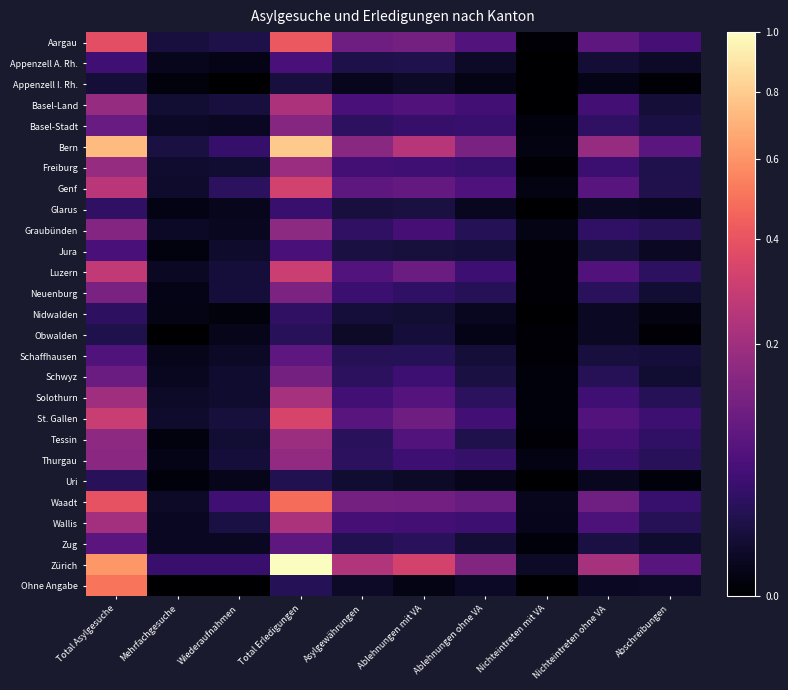

Reading left to right, list all the values displayed in this chart.

Aargau: Total Asylgesuche=0.4	Mehrfachgesuche=0.0	Wiederaufnahmen=0.0	Total Erledigungen=0.4	Asylgewährungen=0.1	Ablehnungen mit VA=0.1	Ablehnungen ohne VA=0.1	Nichteintreten mit VA=0.0	Nichteintreten ohne VA=0.1	Abschreibungen=0.1
Appenzell A. Rh.: Total Asylgesuche=0.0	Mehrfachgesuche=0.0	Wiederaufnahmen=0.0	Total Erledigungen=0.1	Asylgewährungen=0.0	Ablehnungen mit VA=0.0	Ablehnungen ohne VA=0.0	Nichteintreten mit VA=0.0	Nichteintreten ohne VA=0.0	Abschreibungen=0.0
Appenzell I. Rh.: Total Asylgesuche=0.0	Mehrfachgesuche=0.0	Wiederaufnahmen=0.0	Total Erledigungen=0.0	Asylgewährungen=0.0	Ablehnungen mit VA=0.0	Ablehnungen ohne VA=0.0	Nichteintreten mit VA=0.0	Nichteintreten ohne VA=0.0	Abschreibungen=0.0
Basel-Land: Total Asylgesuche=0.2	Mehrfachgesuche=0.0	Wiederaufnahmen=0.0	Total Erledigungen=0.2	Asylgewährungen=0.1	Ablehnungen mit VA=0.1	Ablehnungen ohne VA=0.0	Nichteintreten mit VA=0.0	Nichteintreten ohne VA=0.0	Abschreibungen=0.0
Basel-Stadt: Total Asylgesuche=0.1	Mehrfachgesuche=0.0	Wiederaufnahmen=0.0	Total Erledigungen=0.1	Asylgewährungen=0.0	Ablehnungen mit VA=0.0	Ablehnungen ohne VA=0.0	Nichteintreten mit VA=0.0	Nichteintreten ohne VA=0.0	Abschreibungen=0.0
Bern: Total Asylgesuche=0.7	Mehrfachgesuche=0.0	Wiederaufnahmen=0.0	Total Erledigungen=0.8	Asylgewährungen=0.2	Ablehnungen mit VA=0.3	Ablehnungen ohne VA=0.1	Nichteintreten mit VA=0.0	Nichteintreten ohne VA=0.2	Abschreibungen=0.1
Freiburg: Total Asylgesuche=0.2	Mehrfachgesuche=0.0	Wiederaufnahmen=0.0	Total Erledigungen=0.2	Asylgewährungen=0.0	Ablehnungen mit VA=0.0	Ablehnungen ohne VA=0.0	Nichteintreten mit VA=0.0	Nichteintreten ohne VA=0.0	Abschreibungen=0.0
Genf: Total Asylgesuche=0.3	Mehrfachgesuche=0.0	Wiederaufnahmen=0.0	Total Erledigungen=0.3	Asylgewährungen=0.1	Ablehnungen mit VA=0.1	Ablehnungen ohne VA=0.1	Nichteintreten mit VA=0.0	Nichteintreten ohne VA=0.1	Abschreibungen=0.0
Glarus: Total Asylgesuche=0.0	Mehrfachgesuche=0.0	Wiederaufnahmen=0.0	Total Erledigungen=0.0	Asylgewährungen=0.0	Ablehnungen mit VA=0.0	Ablehnungen ohne VA=0.0	Nichteintreten mit VA=0.0	Nichteintreten ohne VA=0.0	Abschreibungen=0.0
Graubünden: Total Asylgesuche=0.1	Mehrfachgesuche=0.0	Wiederaufnahmen=0.0	Total Erledigungen=0.2	Asylgewährungen=0.0	Ablehnungen mit VA=0.1	Ablehnungen ohne VA=0.0	Nichteintreten mit VA=0.0	Nichteintreten ohne VA=0.0	Abschreibungen=0.0
Jura: Total Asylgesuche=0.1	Mehrfachgesuche=0.0	Wiederaufnahmen=0.0	Total Erledigungen=0.1	Asylgewährungen=0.0	Ablehnungen mit VA=0.0	Ablehnungen ohne VA=0.0	Nichteintreten mit VA=0.0	Nichteintreten ohne VA=0.0	Abschreibungen=0.0
Luzern: Total Asylgesuche=0.3	Mehrfachgesuche=0.0	Wiederaufnahmen=0.0	Total Erledigungen=0.3	Asylgewährungen=0.1	Ablehnungen mit VA=0.1	Ablehnungen ohne VA=0.0	Nichteintreten mit VA=0.0	Nichteintreten ohne VA=0.1	Abschreibungen=0.0
Neuenburg: Total Asylgesuche=0.1	Mehrfachgesuche=0.0	Wiederaufnahmen=0.0	Total Erledigungen=0.1	Asylgewährungen=0.0	Ablehnungen mit VA=0.0	Ablehnungen ohne VA=0.0	Nichteintreten mit VA=0.0	Nichteintreten ohne VA=0.0	Abschreibungen=0.0
Nidwalden: Total Asylgesuche=0.0	Mehrfachgesuche=0.0	Wiederaufnahmen=0.0	Total Erledigungen=0.0	Asylgewährungen=0.0	Ablehnungen mit VA=0.0	Ablehnungen ohne VA=0.0	Nichteintreten mit VA=0.0	Nichteintreten ohne VA=0.0	Abschreibungen=0.0
Obwalden: Total Asylgesuche=0.0	Mehrfachgesuche=0.0	Wiederaufnahmen=0.0	Total Erledigungen=0.0	Asylgewährungen=0.0	Ablehnungen mit VA=0.0	Ablehnungen ohne VA=0.0	Nichteintreten mit VA=0.0	Nichteintreten ohne VA=0.0	Abschreibungen=0.0
Schaffhausen: Total Asylgesuche=0.1	Mehrfachgesuche=0.0	Wiederaufnahmen=0.0	Total Erledigungen=0.1	Asylgewährungen=0.0	Ablehnungen mit VA=0.0	Ablehnungen ohne VA=0.0	Nichteintreten mit VA=0.0	Nichteintreten ohne VA=0.0	Abschreibungen=0.0
Schwyz: Total Asylgesuche=0.1	Mehrfachgesuche=0.0	Wiederaufnahmen=0.0	Total Erledigungen=0.1	Asylgewährungen=0.0	Ablehnungen mit VA=0.0	Ablehnungen ohne VA=0.0	Nichteintreten mit VA=0.0	Nichteintreten ohne VA=0.0	Abschreibungen=0.0
Solothurn: Total Asylgesuche=0.2	Mehrfachgesuche=0.0	Wiederaufnahmen=0.0	Total Erledigungen=0.2	Asylgewährungen=0.0	Ablehnungen mit VA=0.1	Ablehnungen ohne VA=0.0	Nichteintreten mit VA=0.0	Nichteintreten ohne VA=0.0	Abschreibungen=0.0
St. Gallen: Total Asylgesuche=0.3	Mehrfachgesuche=0.0	Wiederaufnahmen=0.0	Total Erledigungen=0.3	Asylgewährungen=0.1	Ablehnungen mit VA=0.1	Ablehnungen ohne VA=0.0	Nichteintreten mit VA=0.0	Nichteintreten ohne VA=0.1	Abschreibungen=0.0
Tessin: Total Asylgesuche=0.2	Mehrfachgesuche=0.0	Wiederaufnahmen=0.0	Total Erledigungen=0.2	Asylgewährungen=0.0	Ablehnungen mit VA=0.1	Ablehnungen ohne VA=0.0	Nichteintreten mit VA=0.0	Nichteintreten ohne VA=0.1	Abschreibungen=0.0
Thurgau: Total Asylgesuche=0.2	Mehrfachgesuche=0.0	Wiederaufnahmen=0.0	Total Erledigungen=0.2	Asylgewährungen=0.0	Ablehnungen mit VA=0.0	Ablehnungen ohne VA=0.0	Nichteintreten mit VA=0.0	Nichteintreten ohne VA=0.0	Abschreibungen=0.0
Uri: Total Asylgesuche=0.0	Mehrfachgesuche=0.0	Wiederaufnahmen=0.0	Total Erledigungen=0.0	Asylgewährungen=0.0	Ablehnungen mit VA=0.0	Ablehnungen ohne VA=0.0	Nichteintreten mit VA=0.0	Nichteintreten ohne VA=0.0	Abschreibungen=0.0
Waadt: Total Asylgesuche=0.4	Mehrfachgesuche=0.0	Wiederaufnahmen=0.0	Total Erledigungen=0.5	Asylgewährungen=0.1	Ablehnungen mit VA=0.1	Ablehnungen ohne VA=0.1	Nichteintreten mit VA=0.0	Nichteintreten ohne VA=0.1	Abschreibungen=0.0
Wallis: Total Asylgesuche=0.2	Mehrfachgesuche=0.0	Wiederaufnahmen=0.0	Total Erledigungen=0.2	Asylgewährungen=0.0	Ablehnungen mit VA=0.0	Ablehnungen ohne VA=0.0	Nichteintreten mit VA=0.0	Nichteintreten ohne VA=0.1	Abschreibungen=0.0
Zug: Total Asylgesuche=0.1	Mehrfachgesuche=0.0	Wiederaufnahmen=0.0	Total Erledigungen=0.1	Asylgewährungen=0.0	Ablehnungen mit VA=0.0	Ablehnungen ohne VA=0.0	Nichteintreten mit VA=0.0	Nichteintreten ohne VA=0.0	Abschreibungen=0.0
Zürich: Total Asylgesuche=0.6	Mehrfachgesuche=0.0	Wiederaufnahmen=0.0	Total Erledigungen=1.0	Asylgewährungen=0.2	Ablehnungen mit VA=0.3	Ablehnungen ohne VA=0.1	Nichteintreten mit VA=0.0	Nichteintreten ohne VA=0.2	Abschreibungen=0.1
Ohne Angabe: Total Asylgesuche=0.5	Mehrfachgesuche=0.0	Wiederaufnahmen=0.0	Total Erledigungen=0.0	Asylgewährungen=0.0	Ablehnungen mit VA=0.0	Ablehnungen ohne VA=0.0	Nichteintreten mit VA=0.0	Nichteintreten ohne VA=0.0	Abschreibungen=0.0